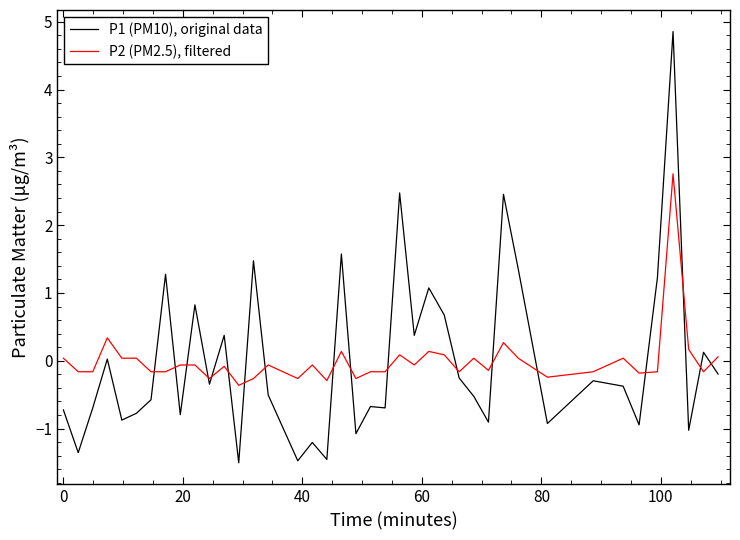

True or false: P2 (PM2.5), filtered has more than 1 interior local peaks.

True